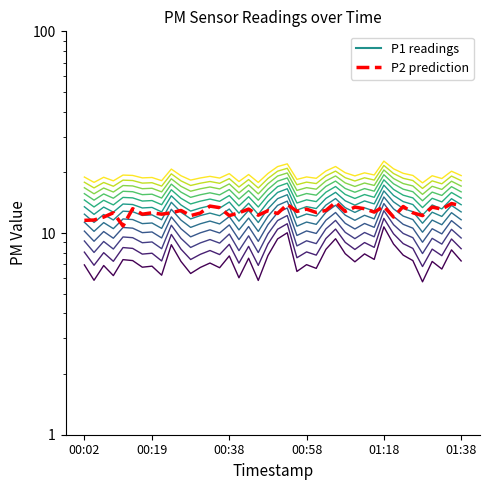

What is the difference between the second highest and second lowest values in the P2 prediction series?

2.4